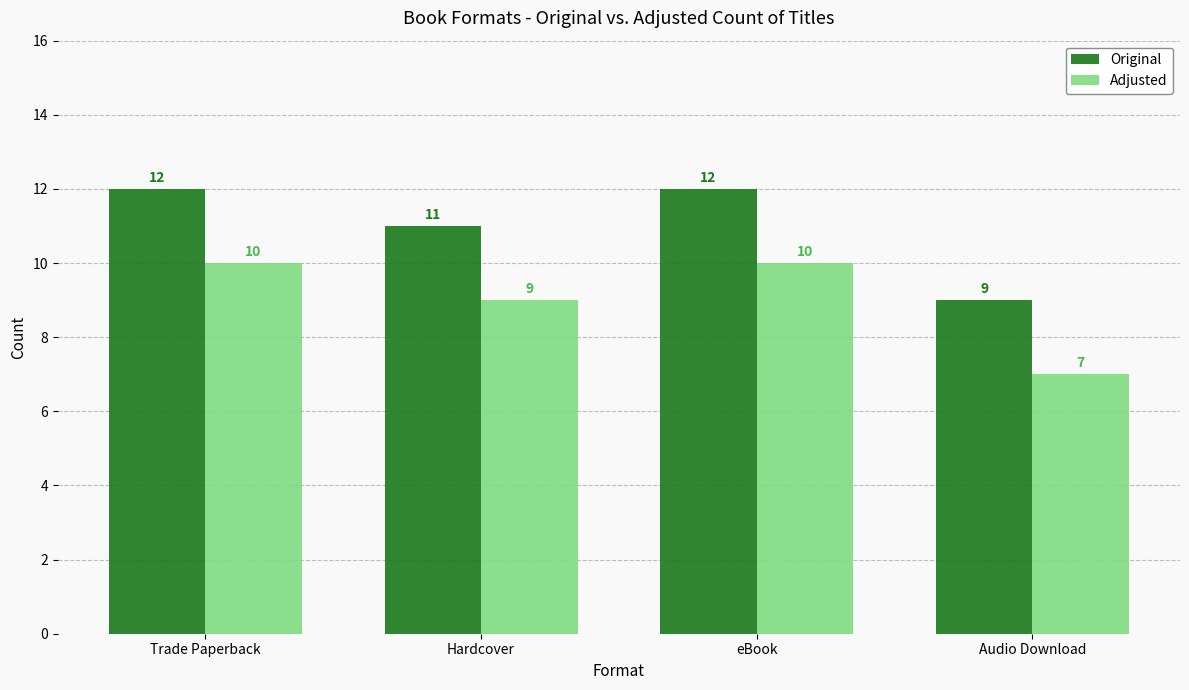

What is the total value across all series at Trade Paperback?

22